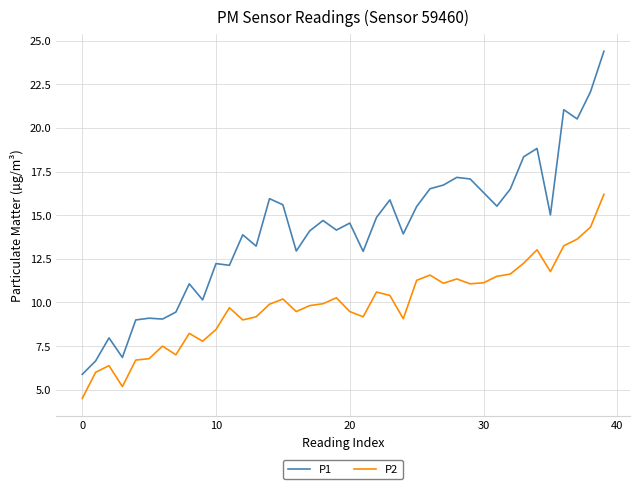

What is the lowest value of the P2 series?

4.5